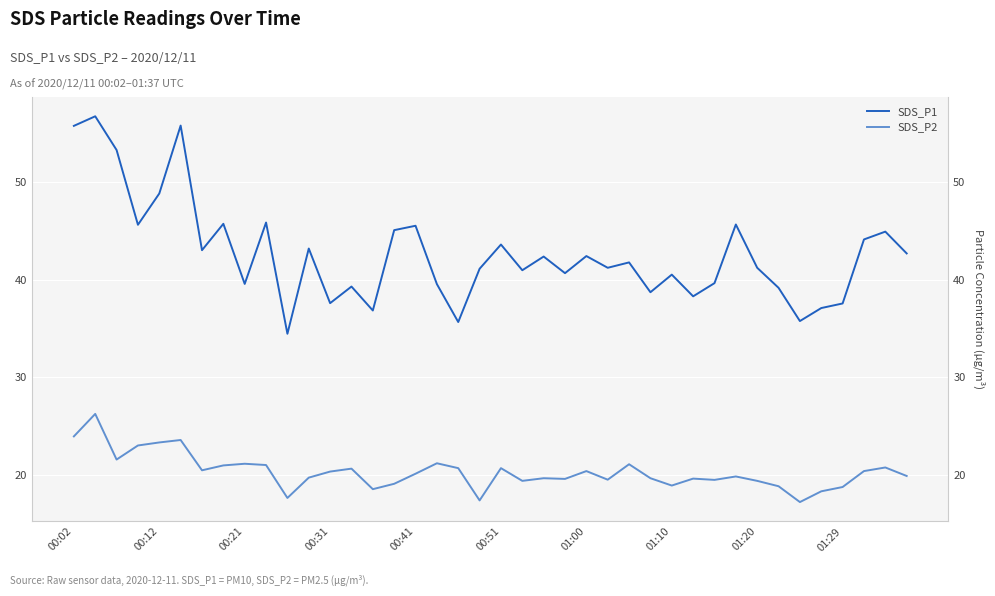

The value of SDS_P2 at 23 is 19.6. True or false?

True